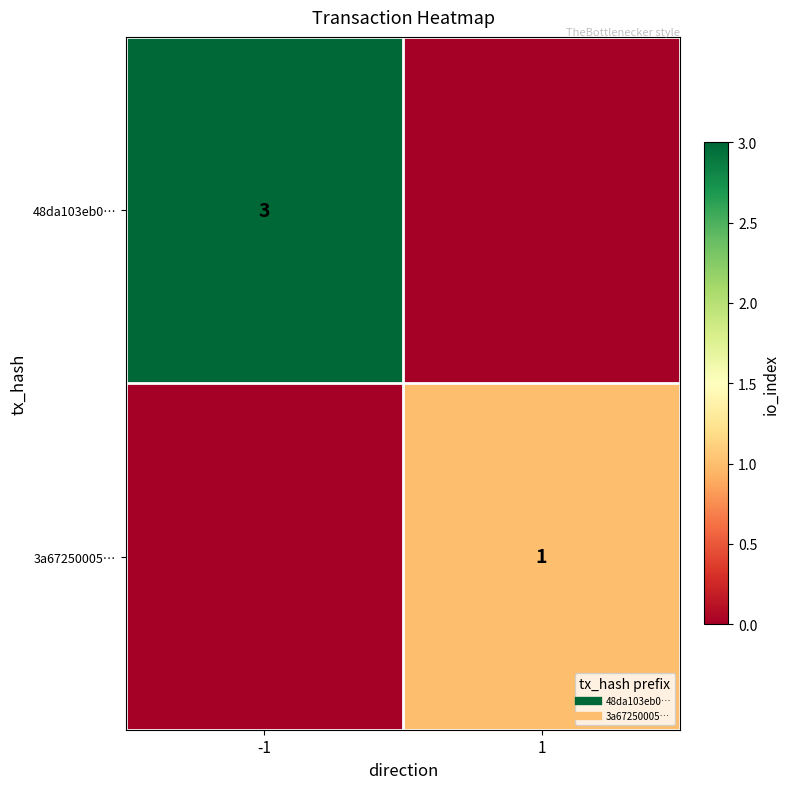

At how many categories does at least one series exceed 0?

2